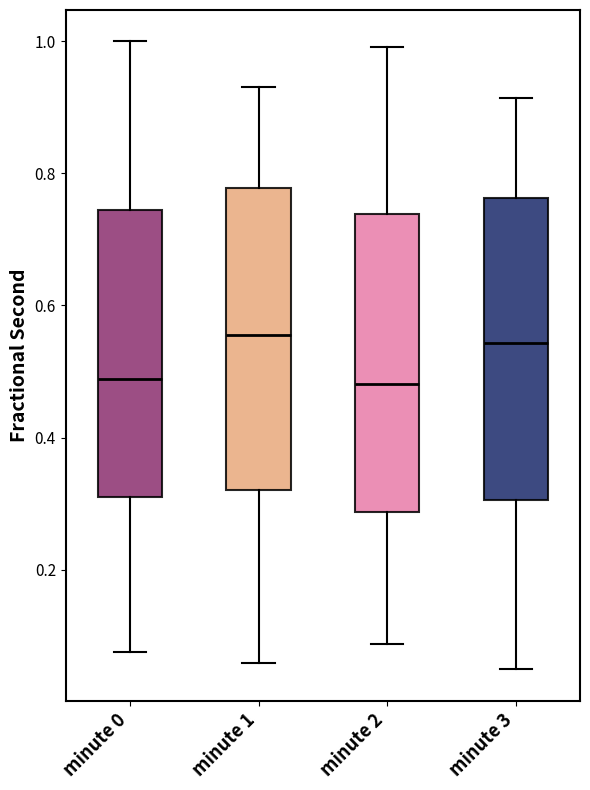

Where is the lower edge of the box for minute 2 on the y-axis? The values are not printed on the chart, so give them approximately, as read against the axis.

0.28